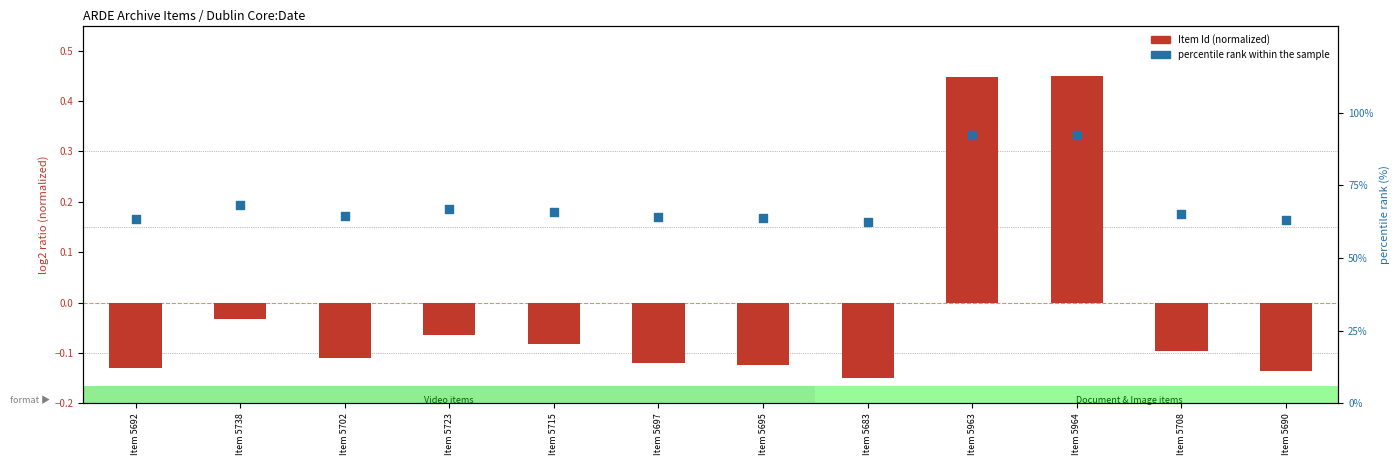

Is the value of Item Id (normalized) at Item 5695 greater than the value of percentile rank within the sample at Item 5690?

No